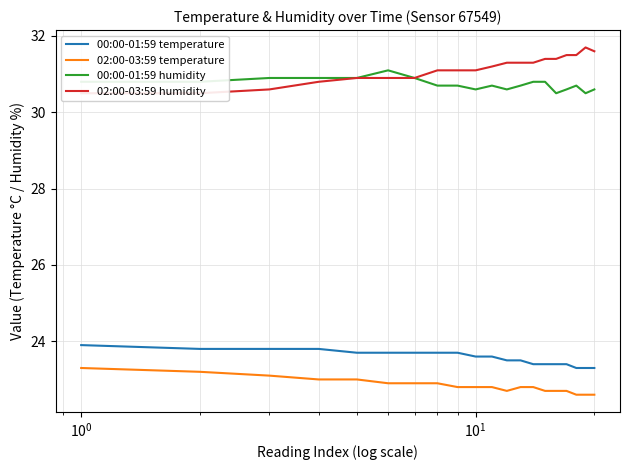

What is the minimum value shown in the chart?

22.6